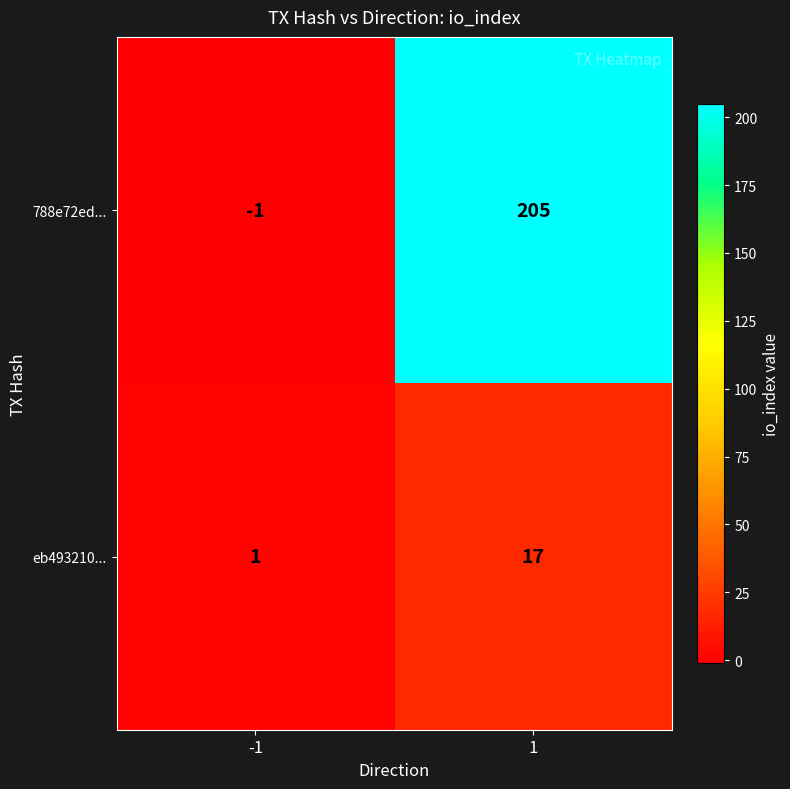

What value does the 788e72ed... series have at 1, to the nearest 50?

200